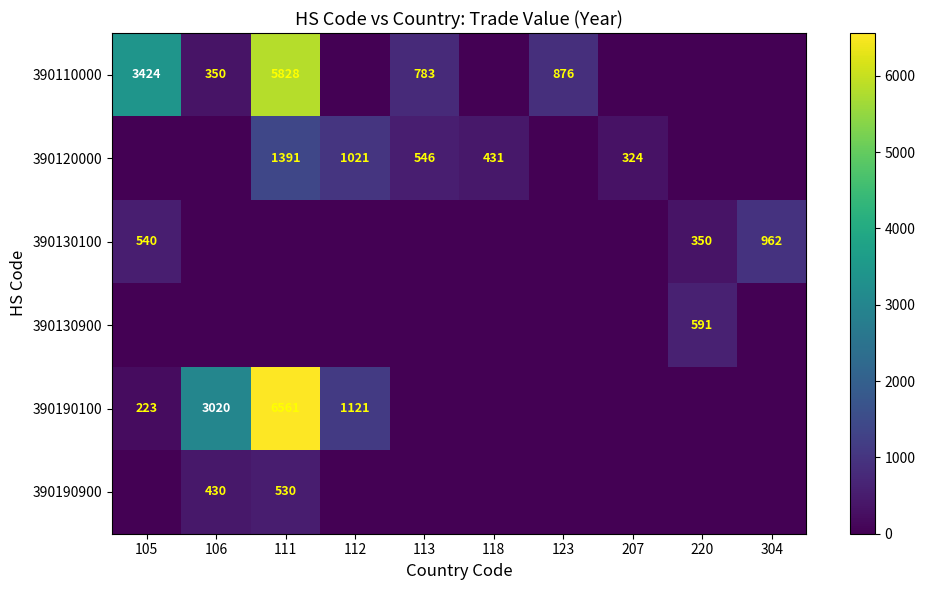

Is it true that 390120000 equals 469 at 112?

False